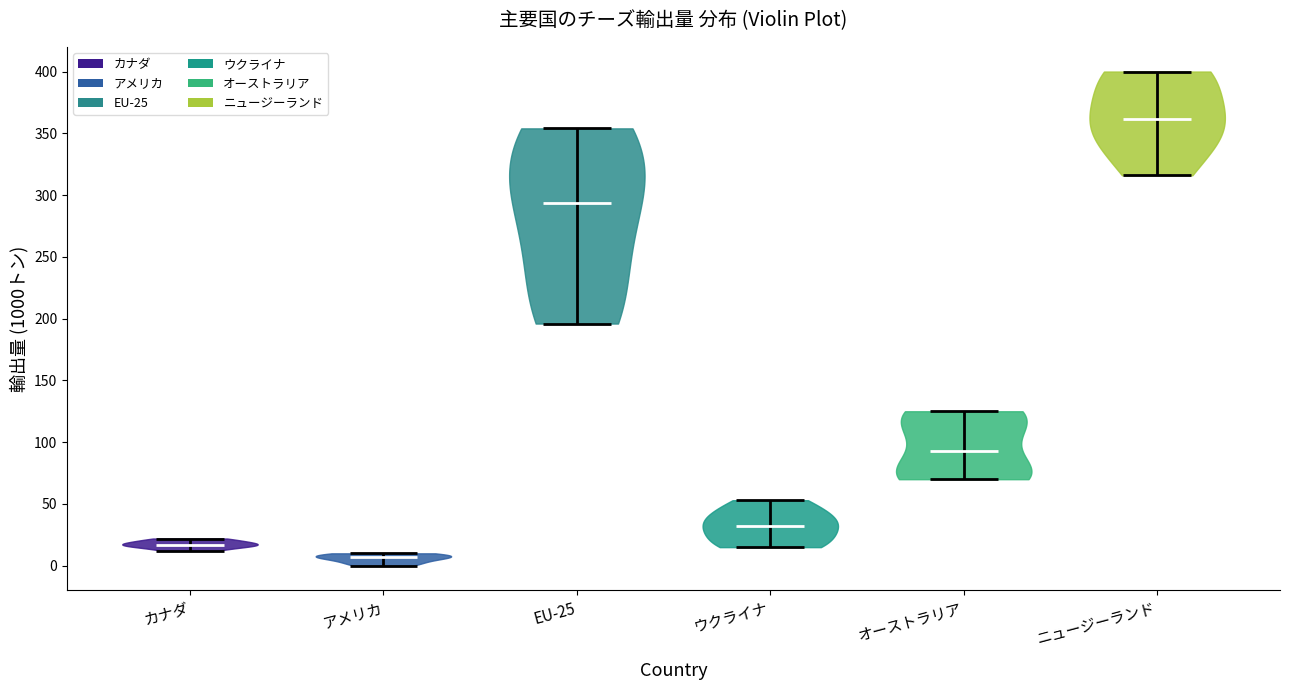

Where does the median line of the violin for カナダ sit on the y-axis? The values are not printed on the chart, so give them approximately, as read against the axis.

15